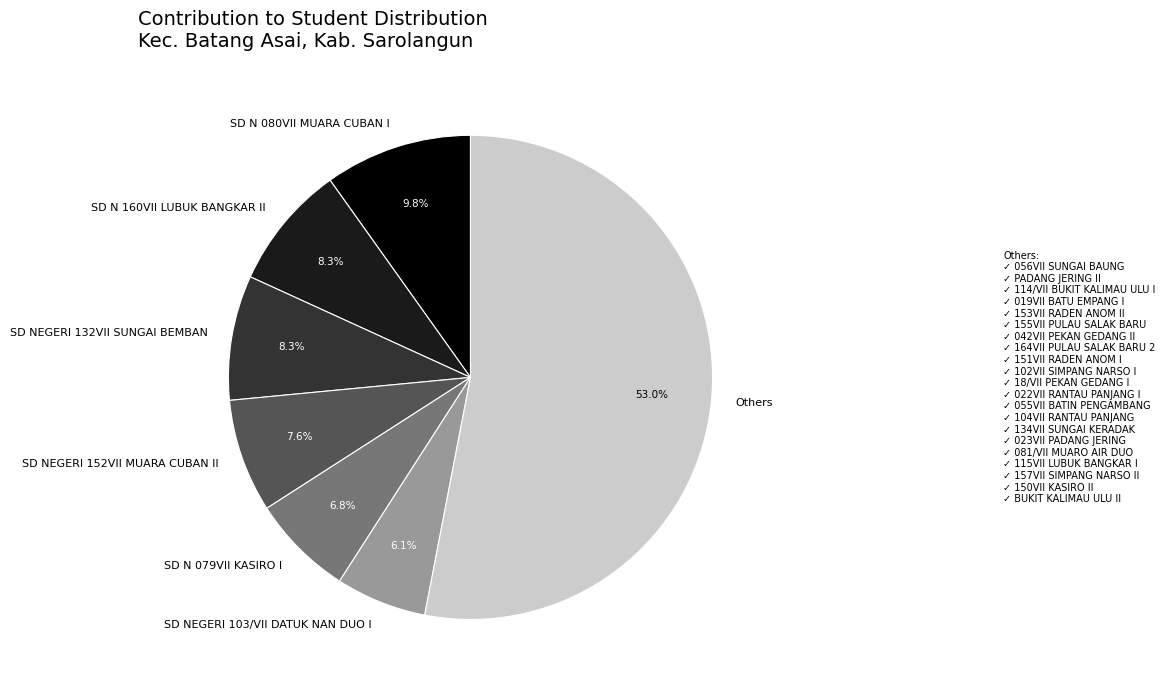

To the nearest percent, what is the difference between the largest and smallest slice percentages?

47%